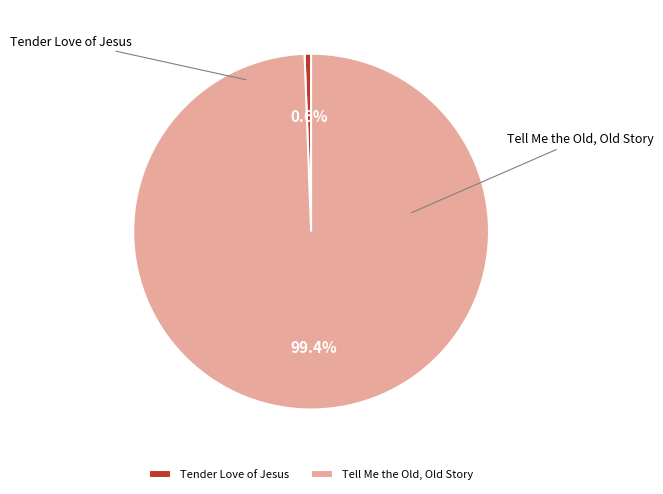

To the nearest percent, what percentage of the pie is Tender Love of Jesus?

1%